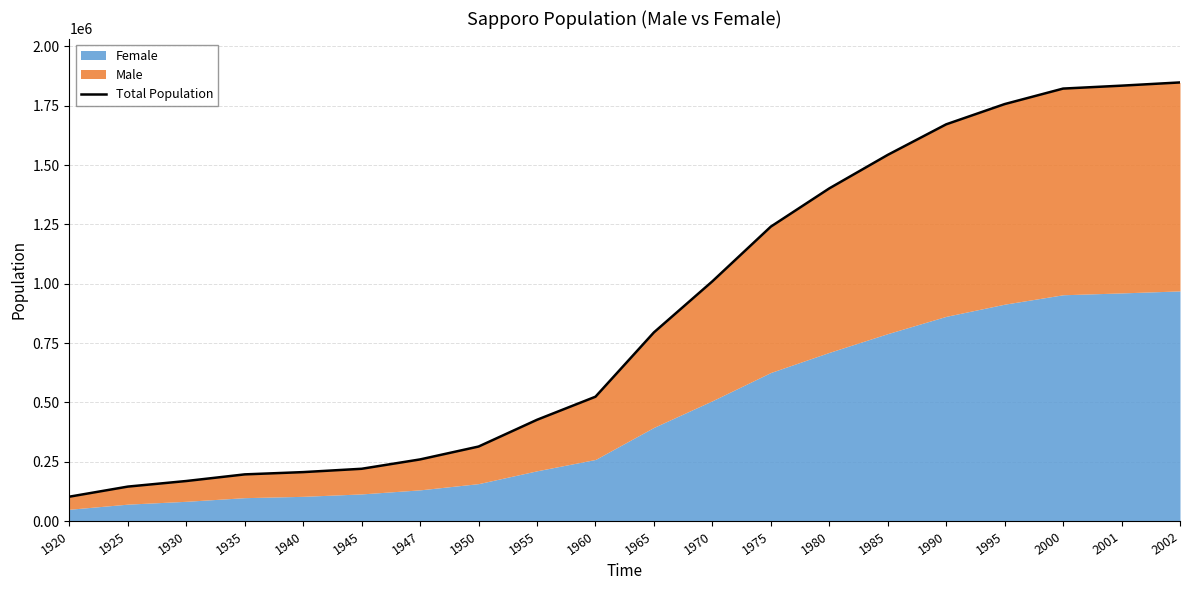

The value at 2002 is 1848276. True or false?

True